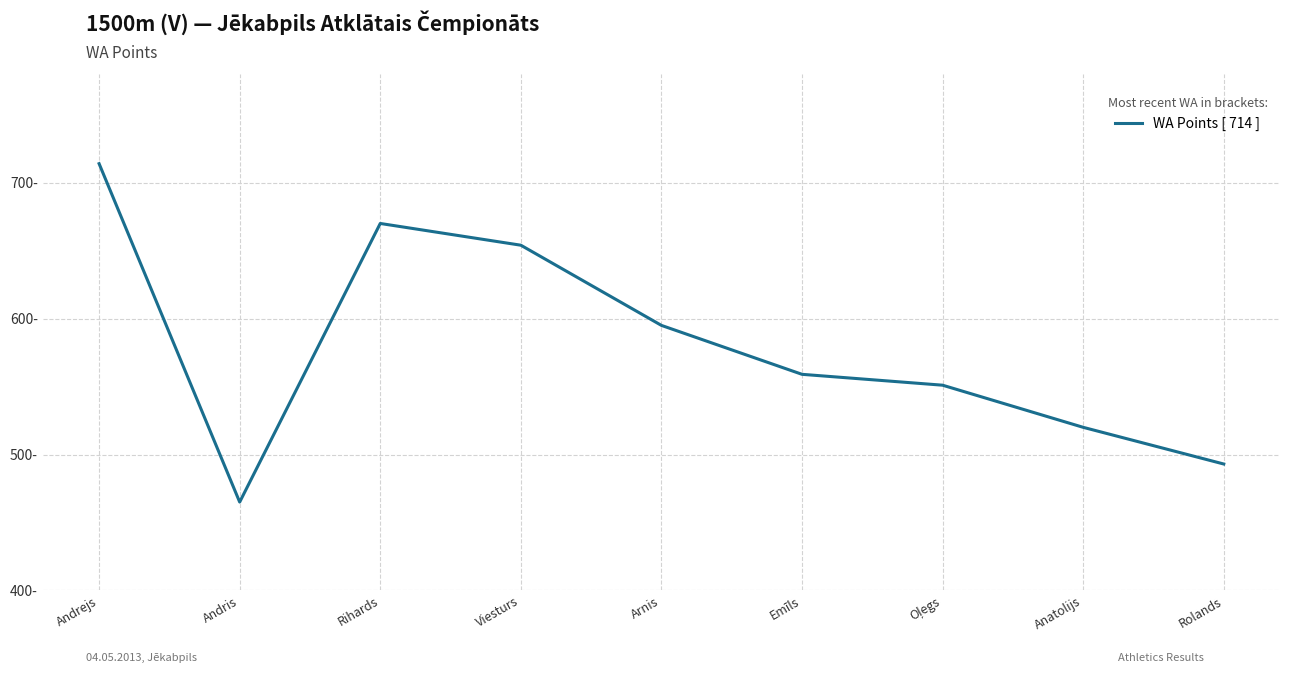

True or false: the data shows 559 at Emīls.

True